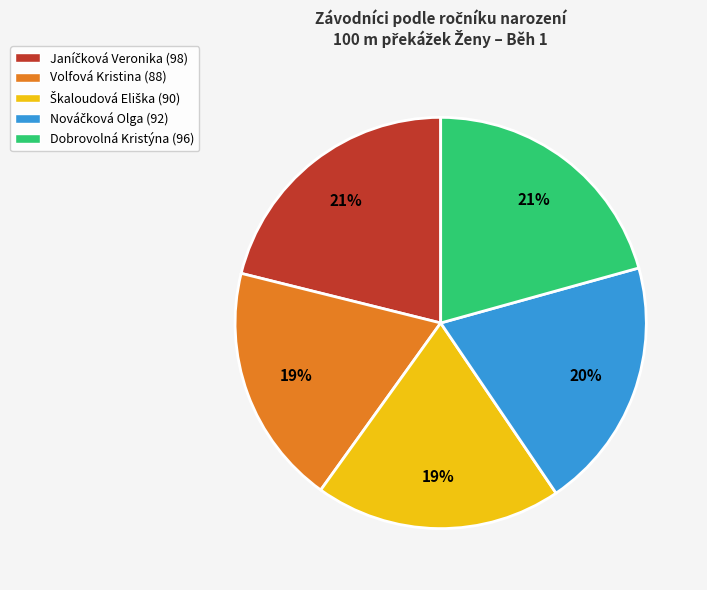

What percentage is the Dobrovolná Kristýna (96) slice, to the nearest percent?

21%